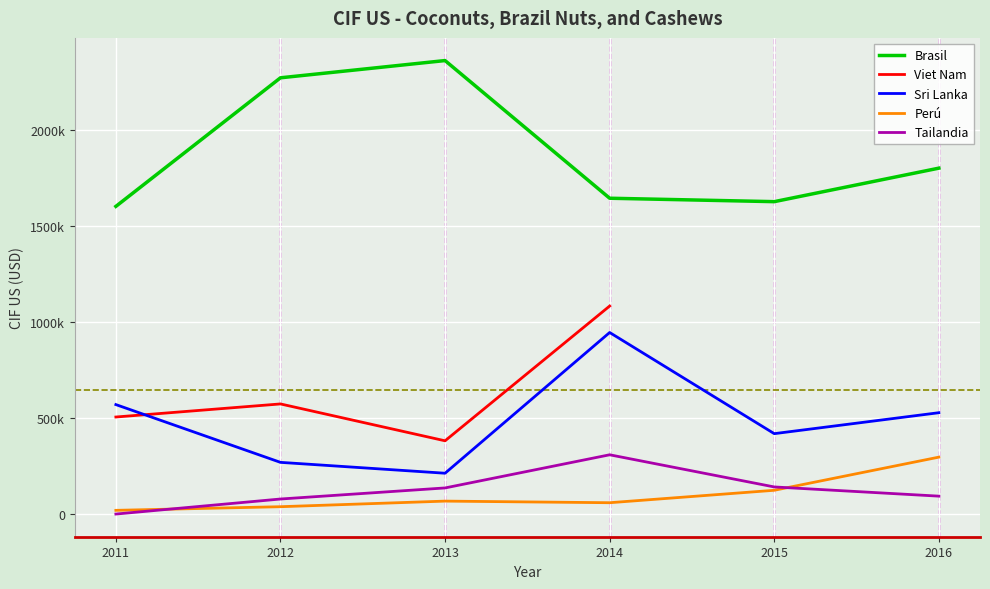

What is the minimum value shown in the chart?

1224.0